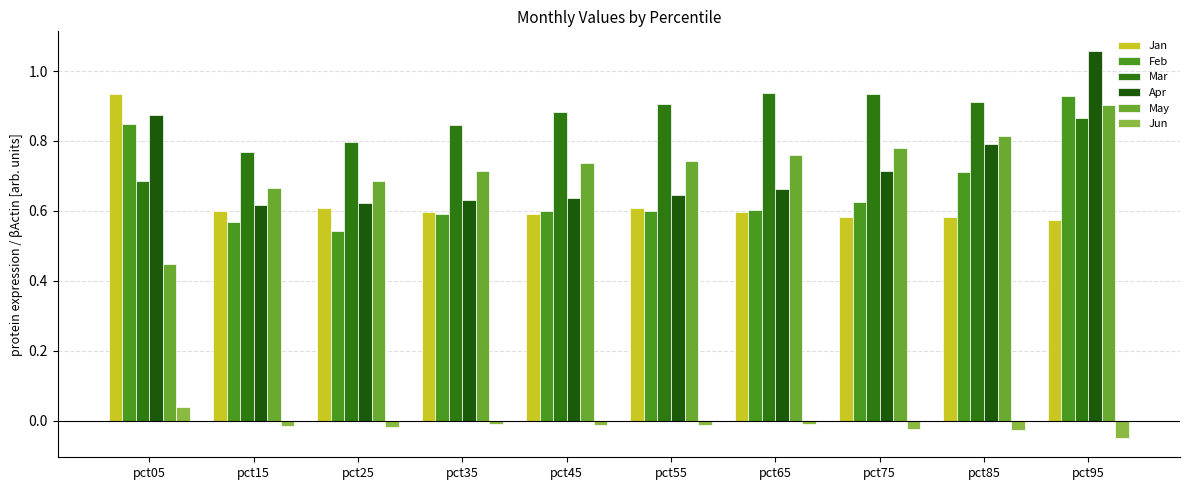

Is it true that Jan equals 0.6 at pct85?

True